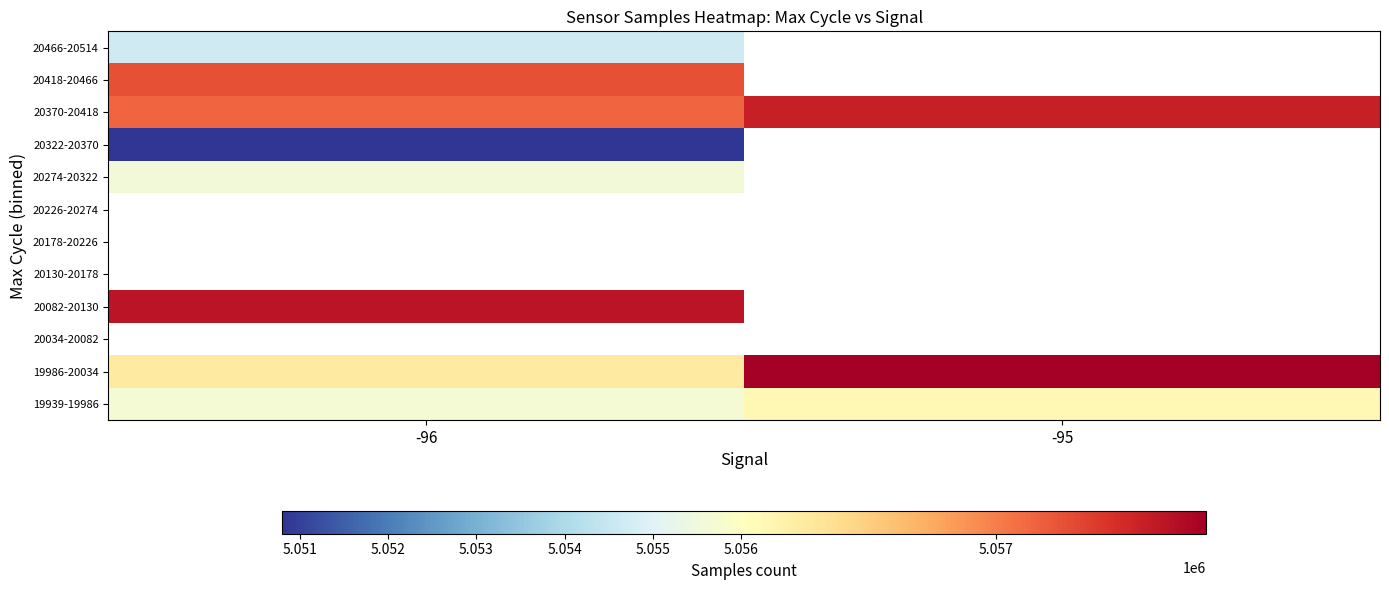

At which label is 20466-20514 closest to 5054652?

-96